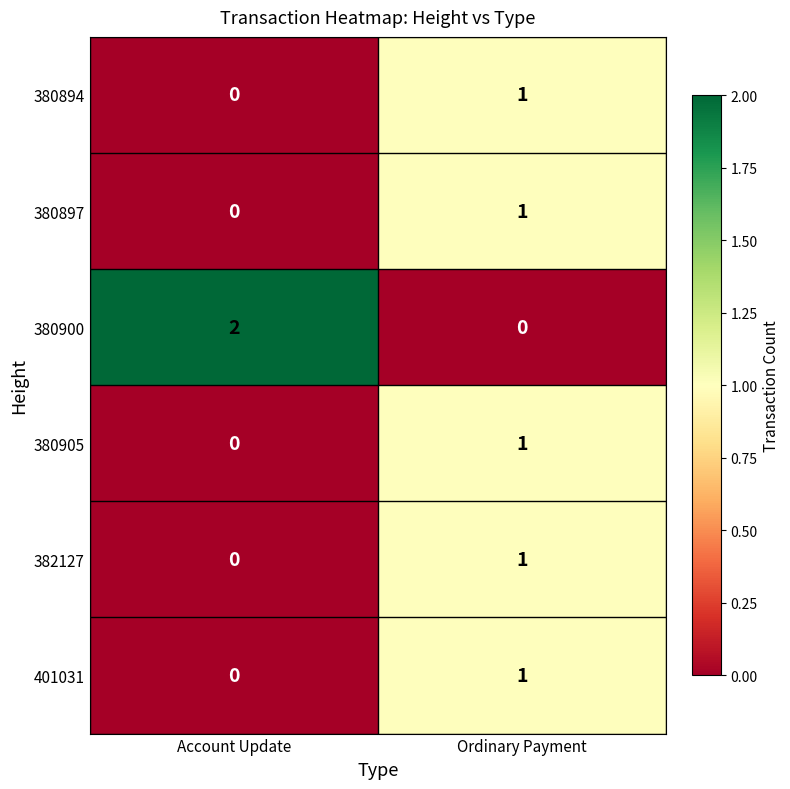

At which category does the chart reach its peak across all series?

Account Update